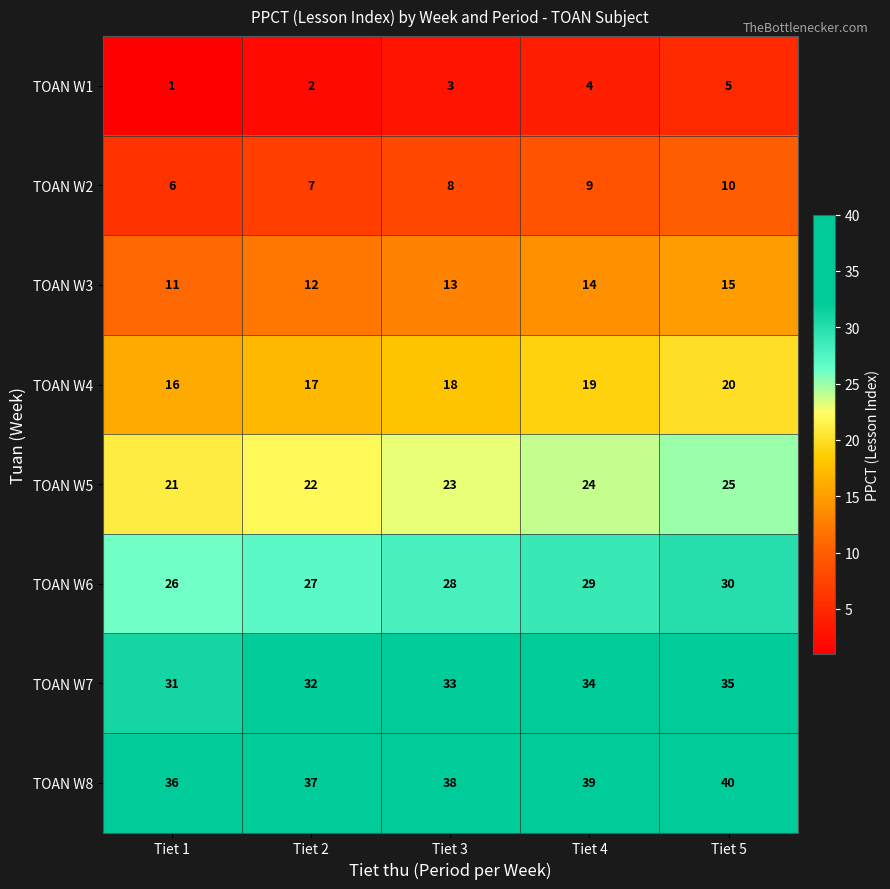

What is the greatest value displayed?

40